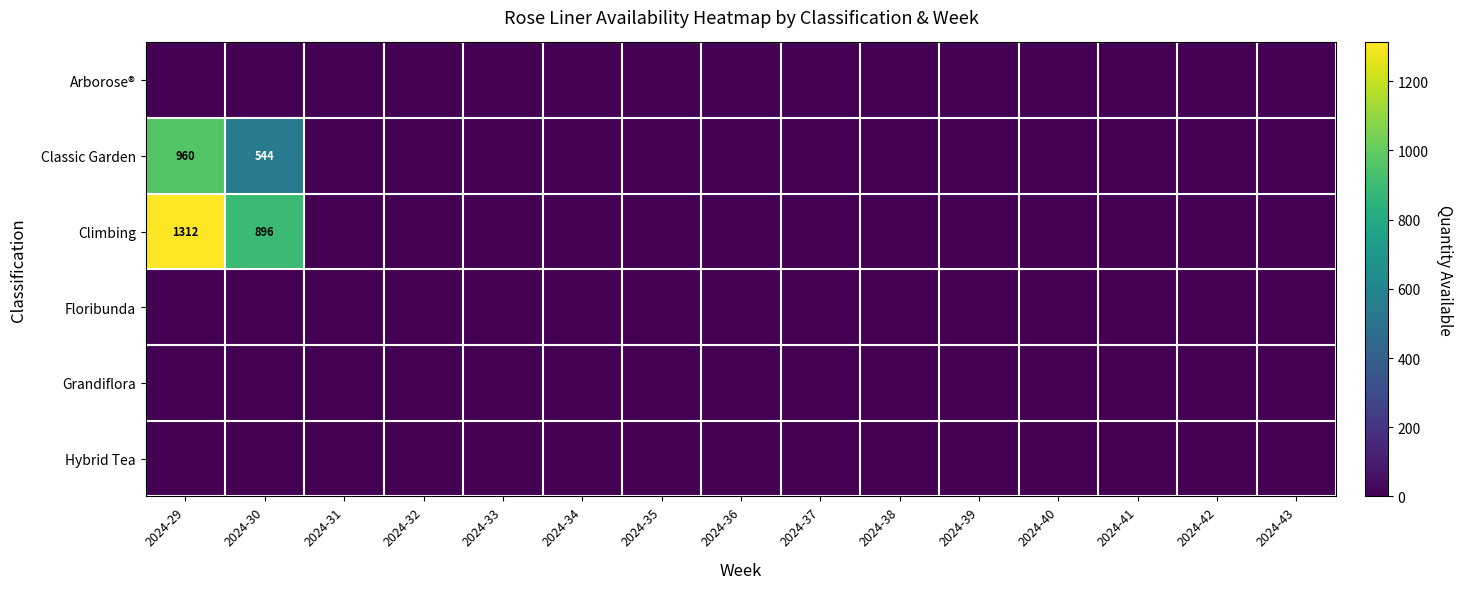

Which category has the lowest value across all series?

2024-29